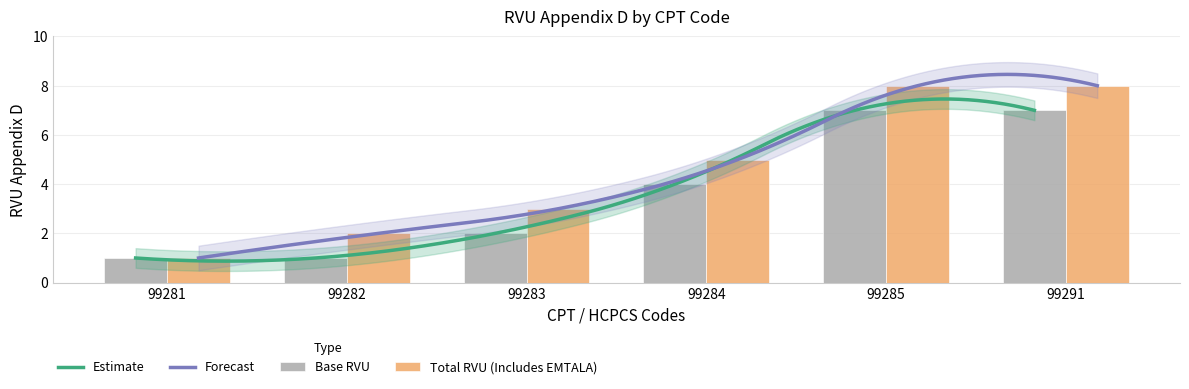

What is the difference between the maximum and second lowest values in the Total RVU (Includes EMTALA) series?

6